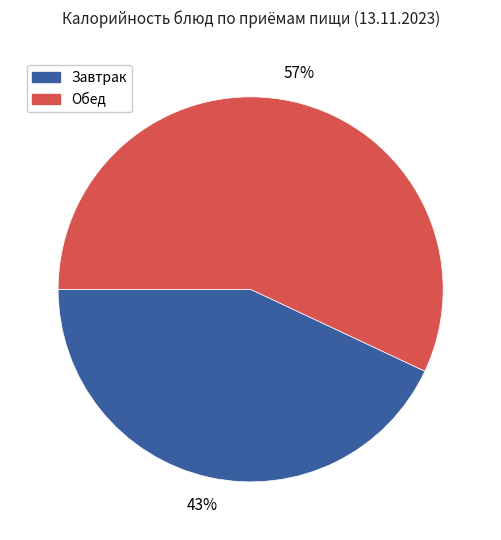

To the nearest percent, what is the difference between the largest and smallest slice percentages?

14%